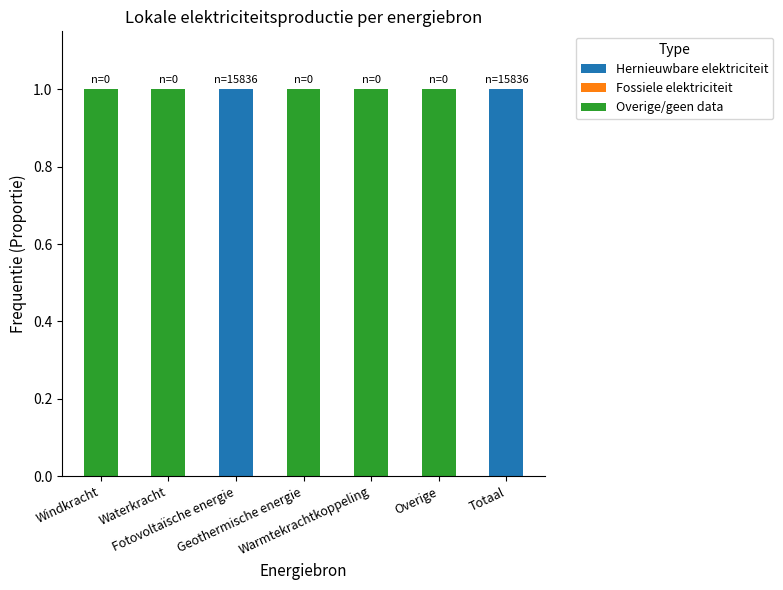

Are the bars grouped side by side (vs. stacked)?

No